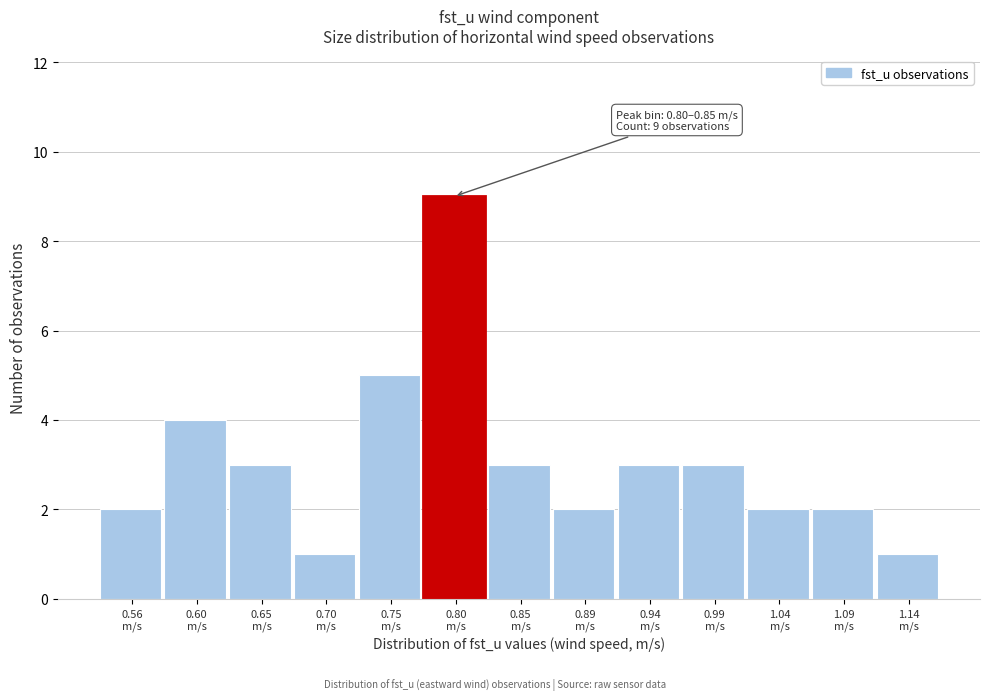

Reading left to right, list all the values displayed in this chart.

2	4	3	1	5	9	3	2	3	3	2	2	1